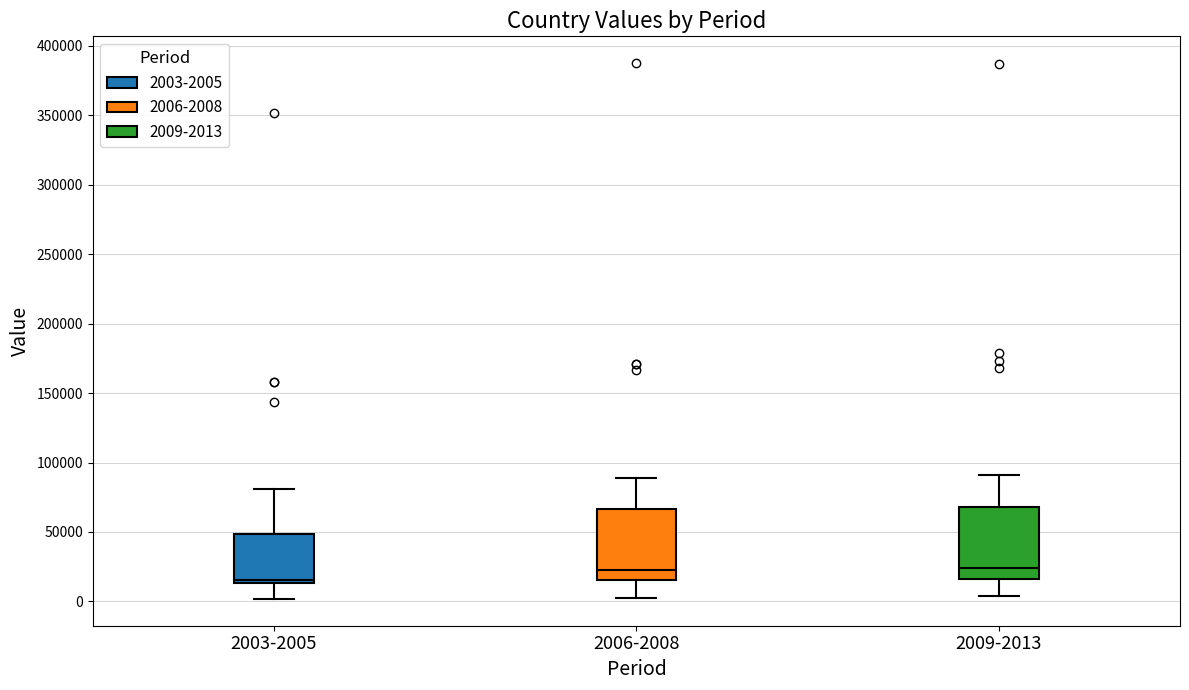

Where is the lower edge of the box for 2009-2013 on the y-axis? The values are not printed on the chart, so give them approximately, as read against the axis.

15000